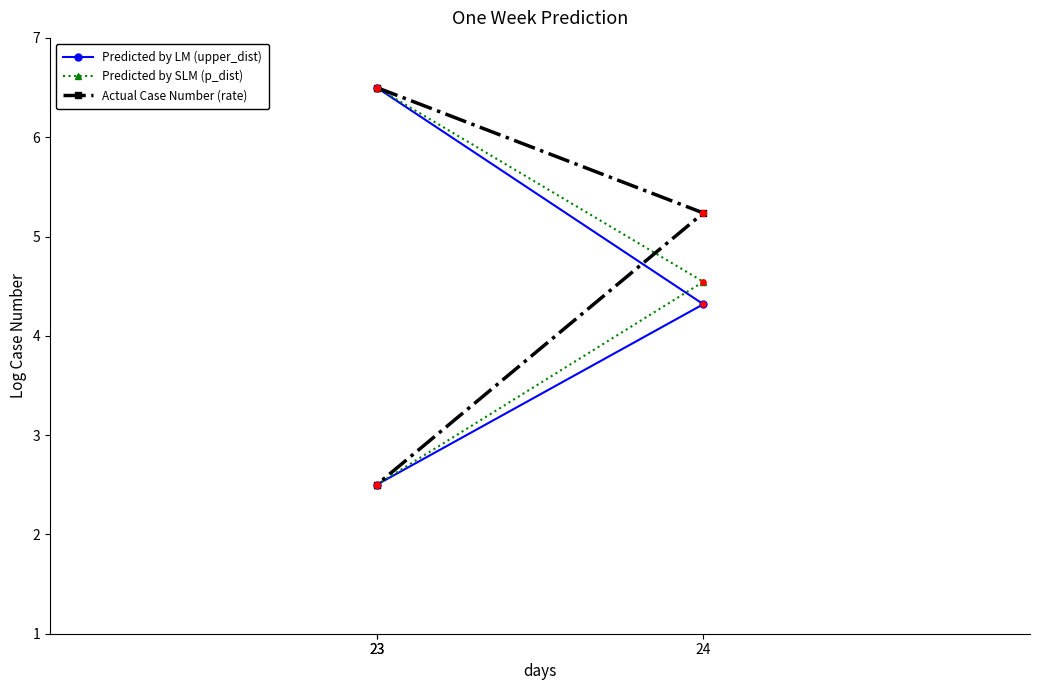

Which series has the widest spread of Y values?

Predicted by LM (upper_dist)